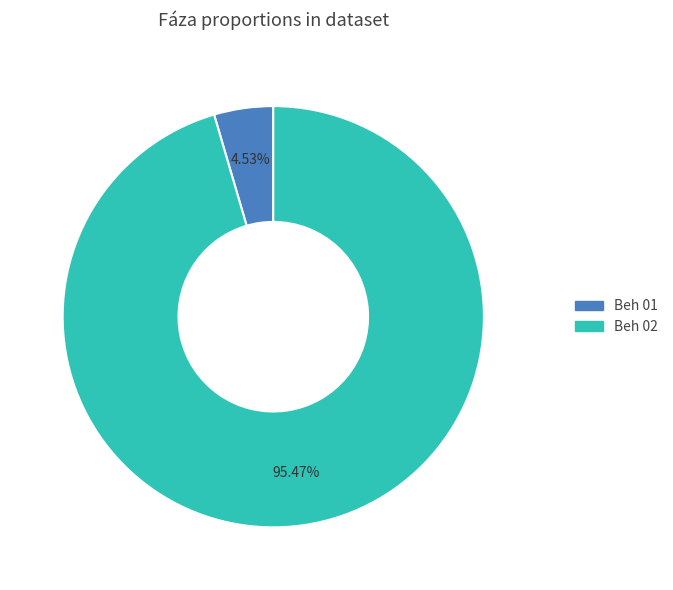

Rank the categories by value from lowest to highest.

Beh 01, Beh 02